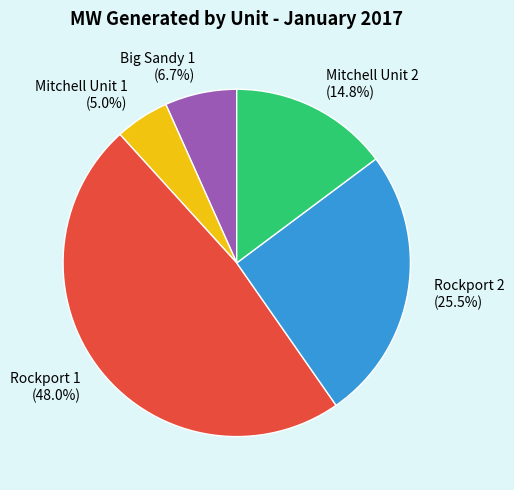

What is the smallest slice in the pie chart?

Mitchell Unit 1